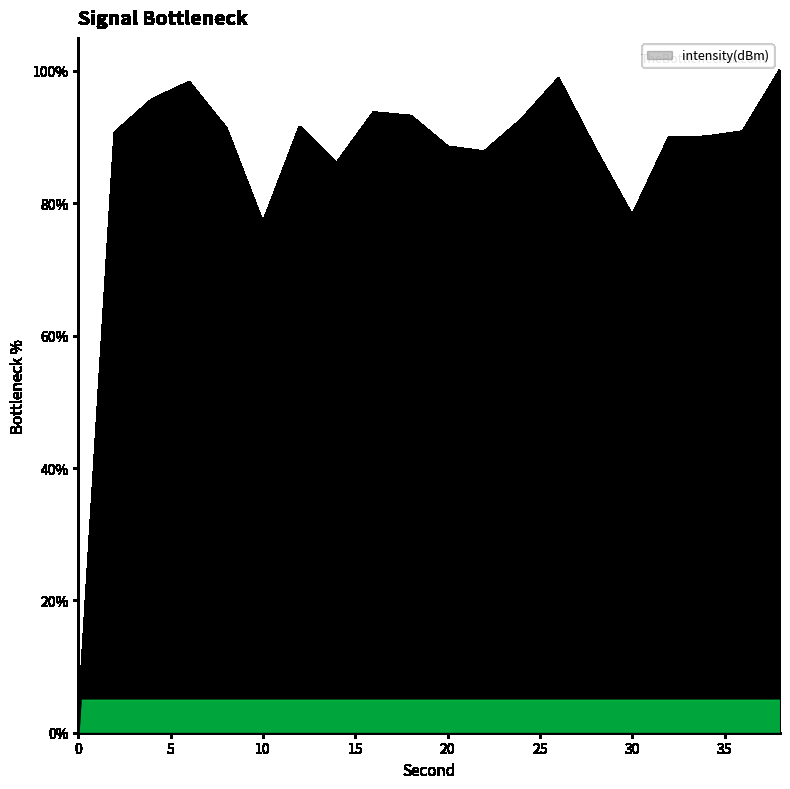

What is the difference between the maximum and minimum values?

100.0